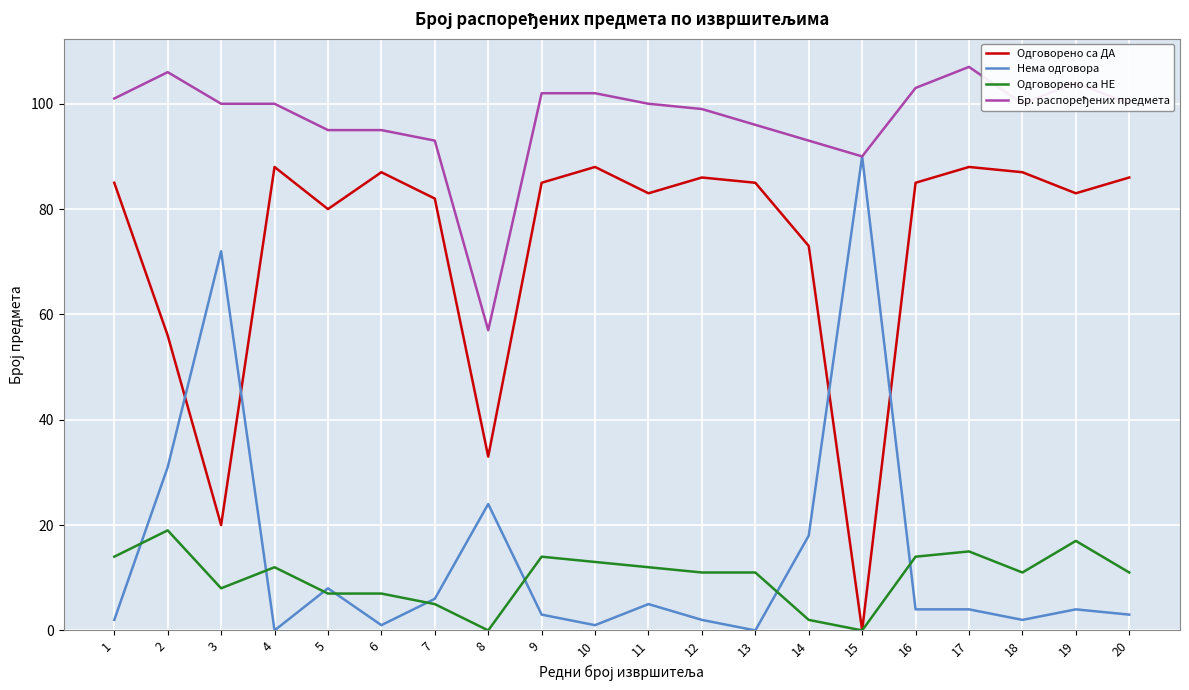

What is the greatest value displayed?

107